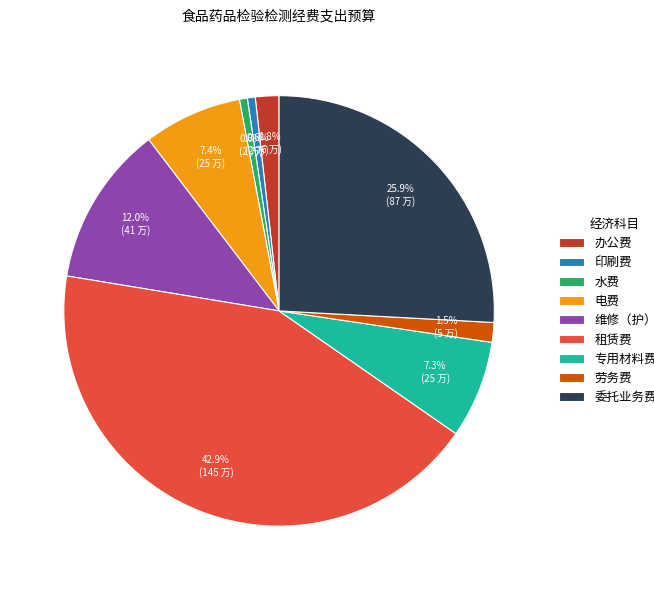

Between 印刷费 and 专用材料费, which is larger?

专用材料费